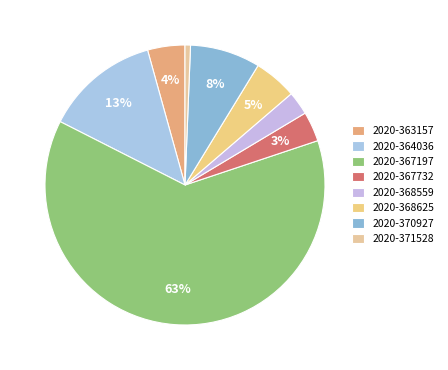

To the nearest percent, what portion does 2020-363157 represent?

4%